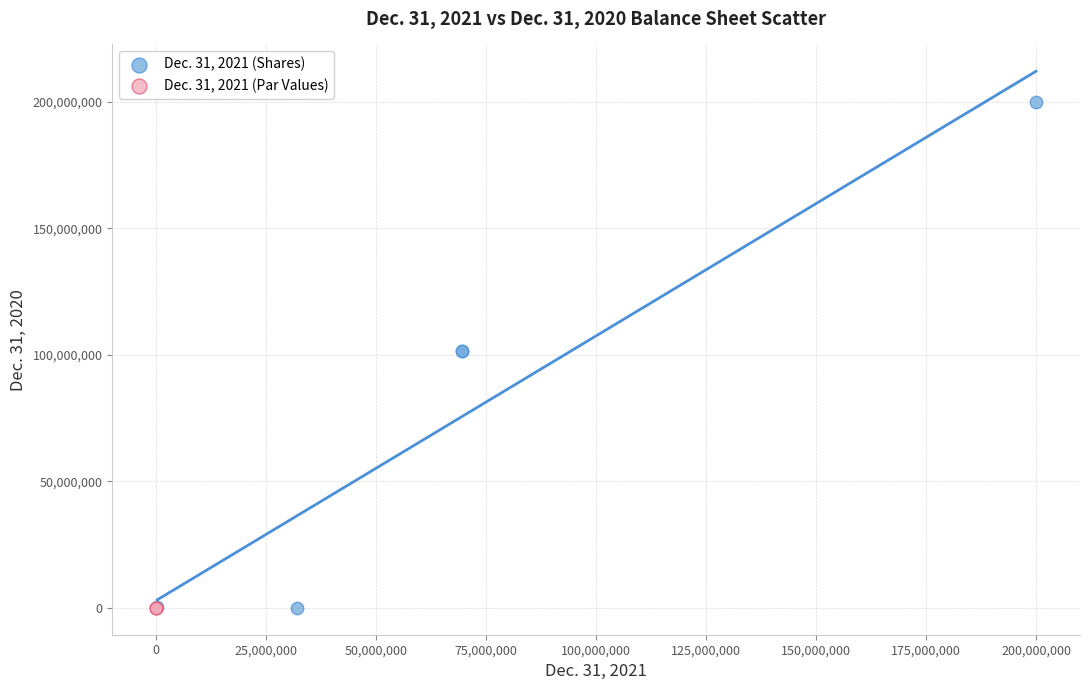

Which series has the largest Y range (max minus min)?

Dec. 31, 2021 (Shares)